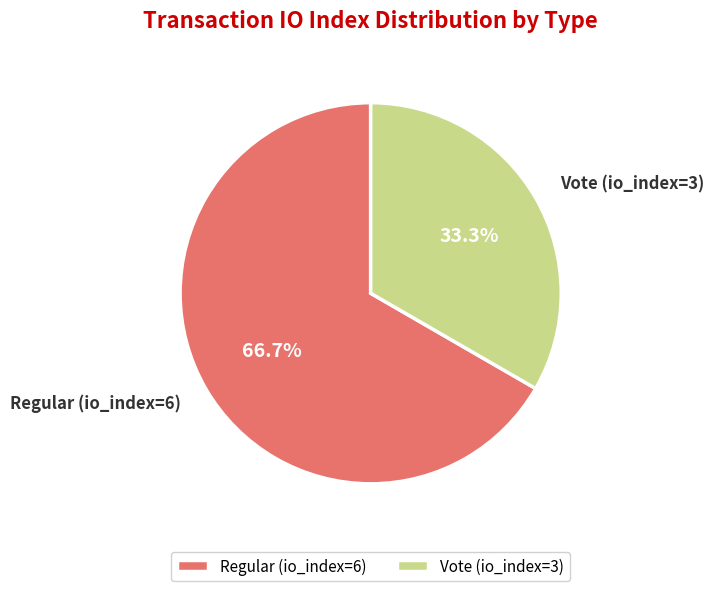

The Vote (io_index=3) slice represents 46% of the pie. True or false?

False